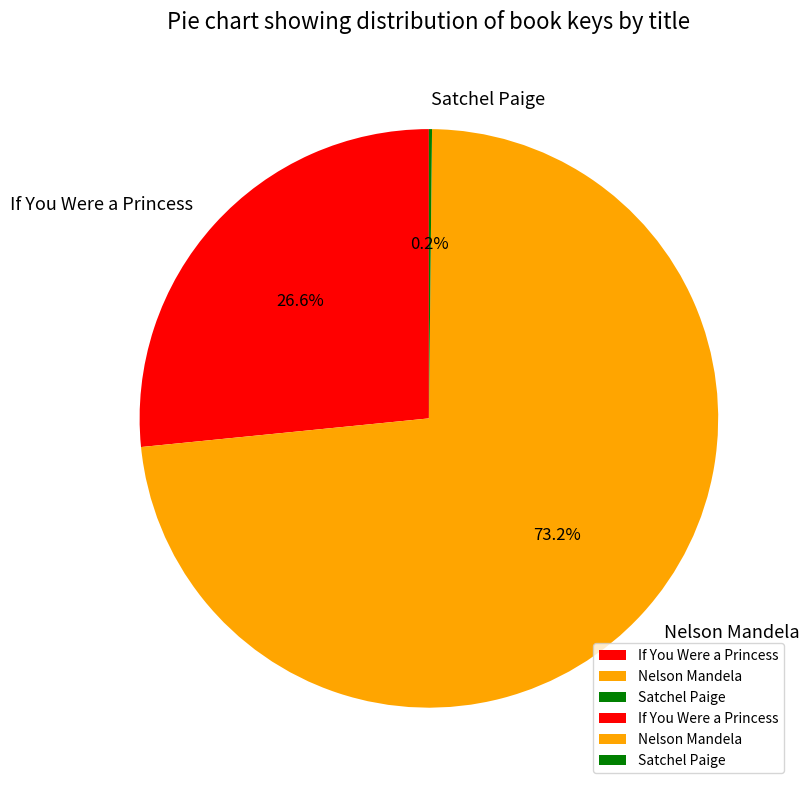

To the nearest percent, what is the difference between the largest and smallest slice percentages?

73%